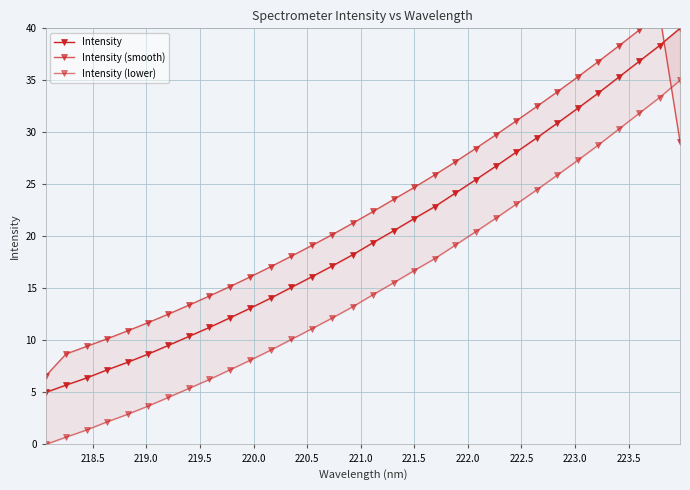

How many values in the Intensity (smooth) series exceed 22?

16